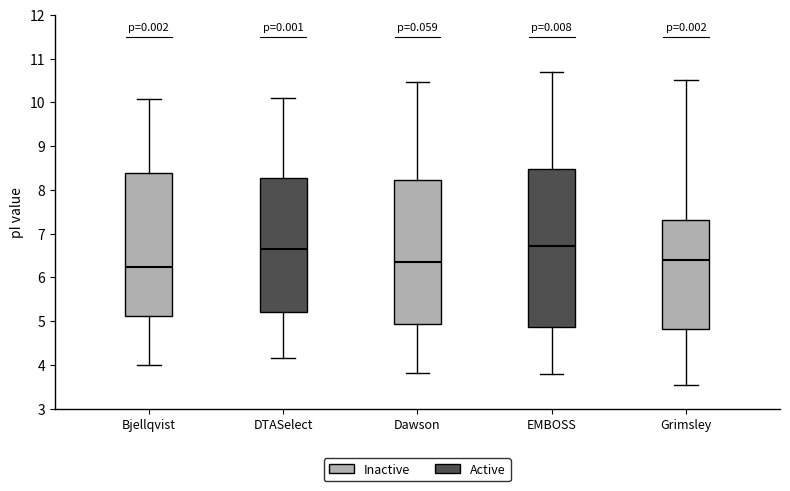

Which box is the tallest, from its lower edge to its upper edge?

EMBOSS